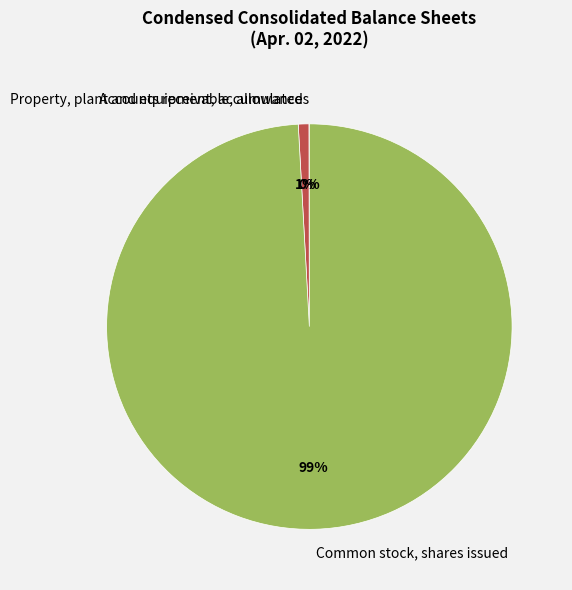

Which has a higher value, Common stock, shares issued or Property, plant and equipment, accumulated?

Common stock, shares issued